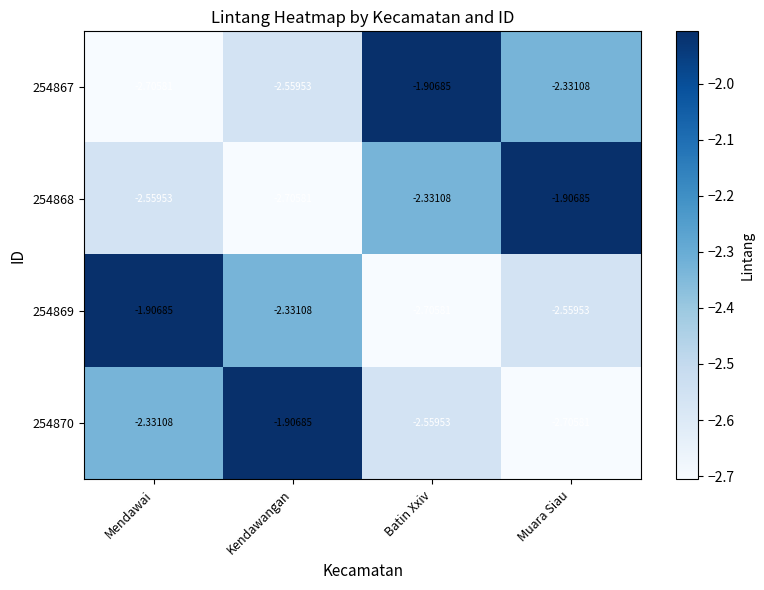

Which category has the lowest value in the 254869 series?

Batin Xxiv